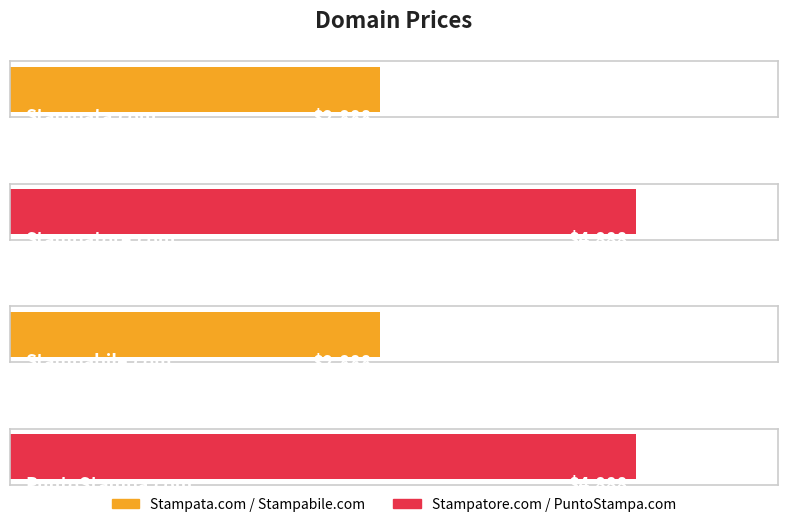

What is the label of the 2nd bar from the left?

Stampatore.com